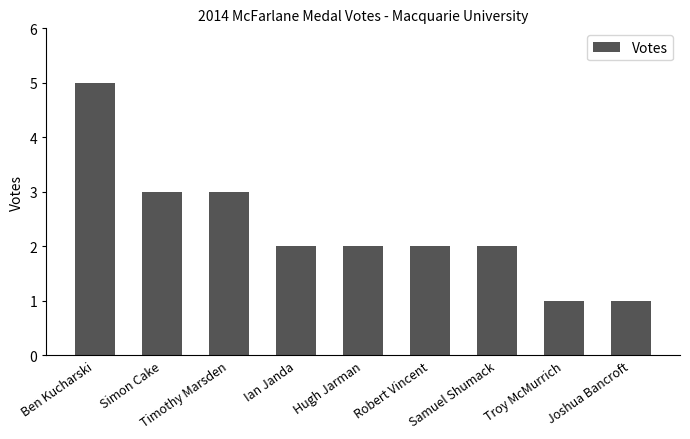

How many bars are there in total?

9